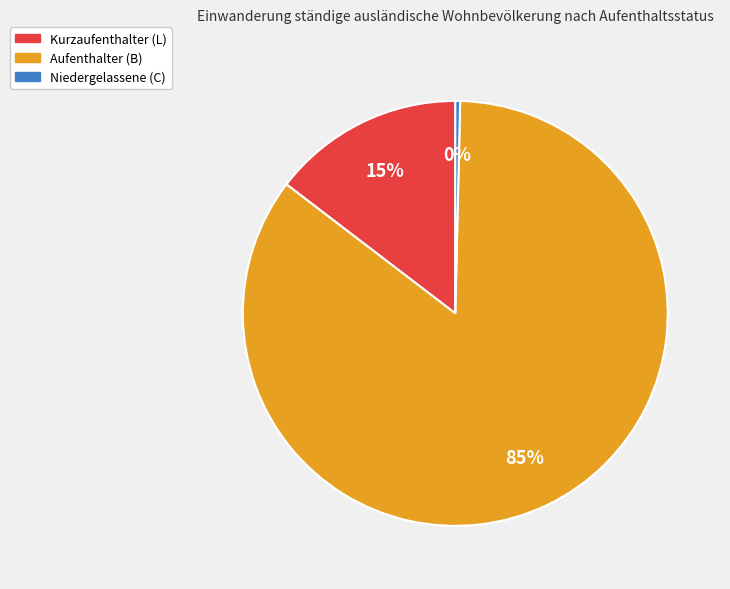

Rank the categories by value from lowest to highest.

Niedergelassene (C), Kurzaufenthalter (L), Aufenthalter (B)